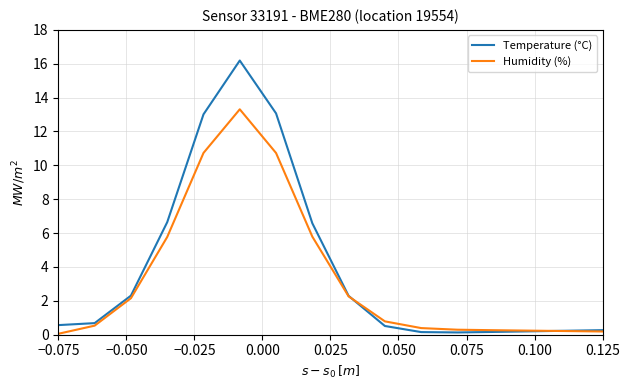

What is the greatest value displayed?

16.2